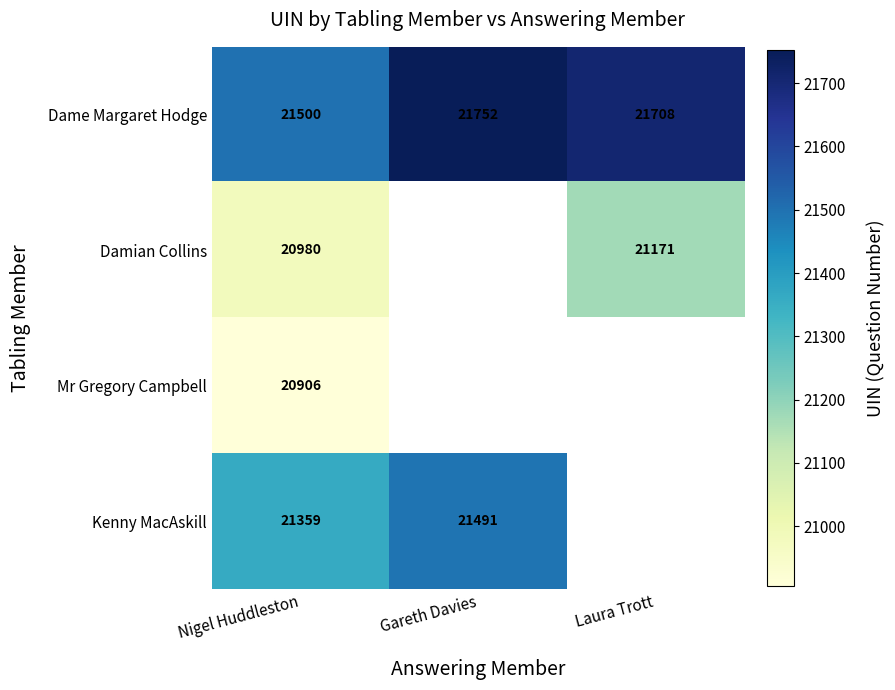

The value of Kenny MacAskill at Nigel Huddleston is 21359. True or false?

True